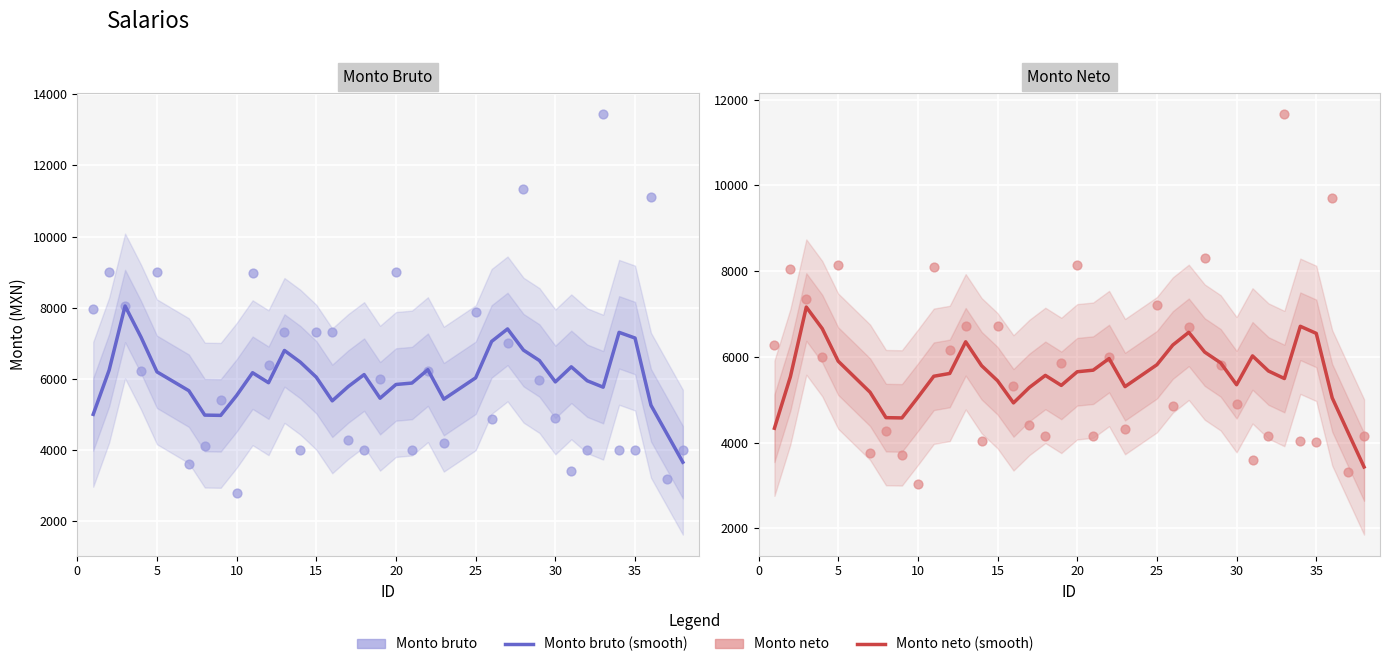

Is the value of Monto neto de las dietas (smooth) at 35 greater than the value of Monto bruto de las dietas at 12?

Yes